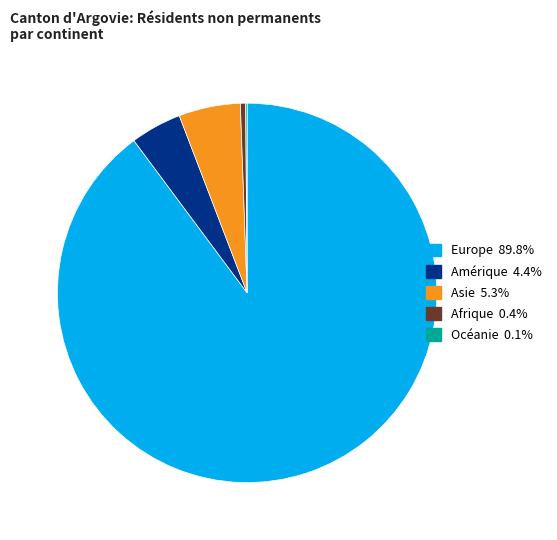

Which category accounts for the majority?

Europe